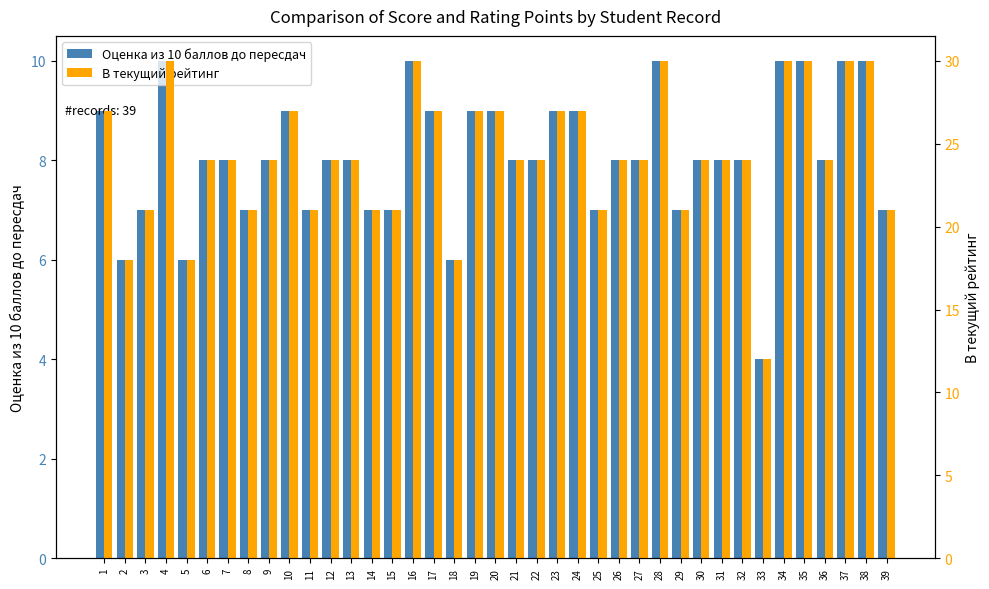

What is the total value across all series at 37?

40